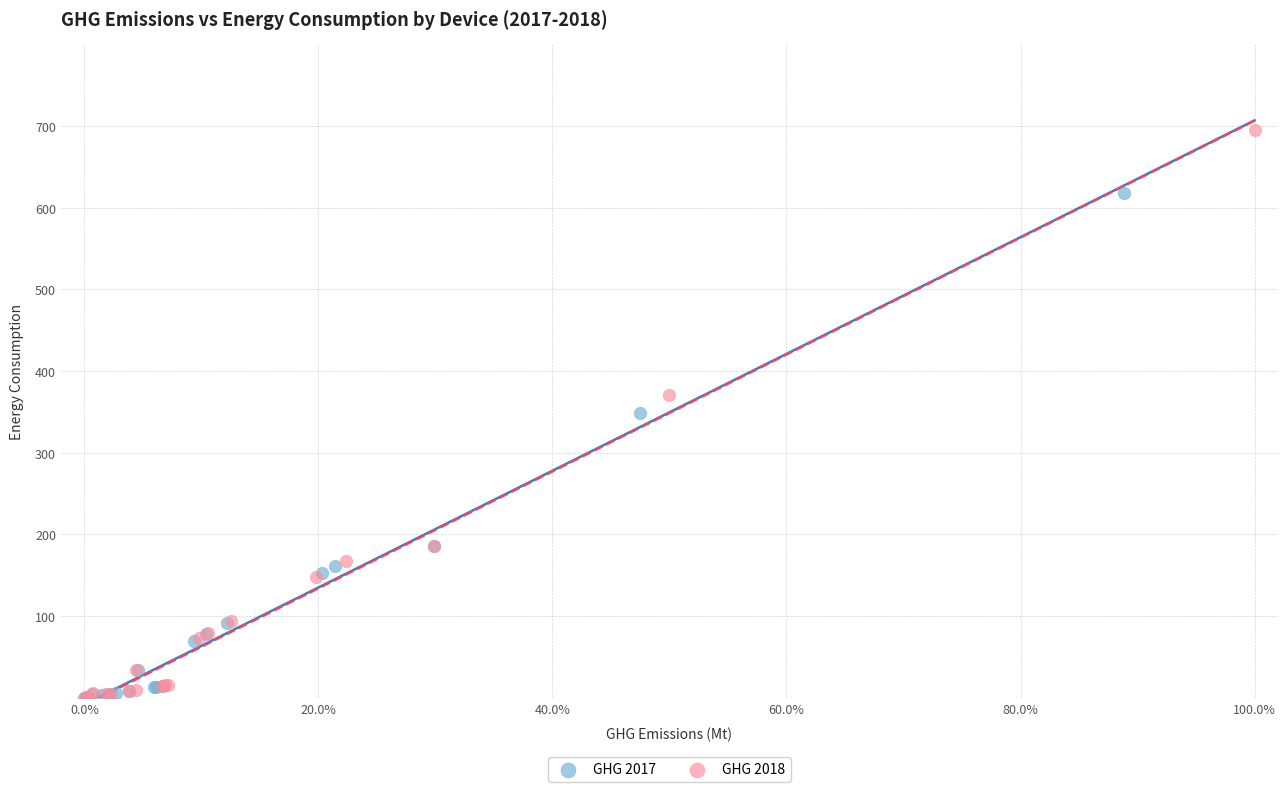

Which series has the widest spread of Y values?

GHG 2018